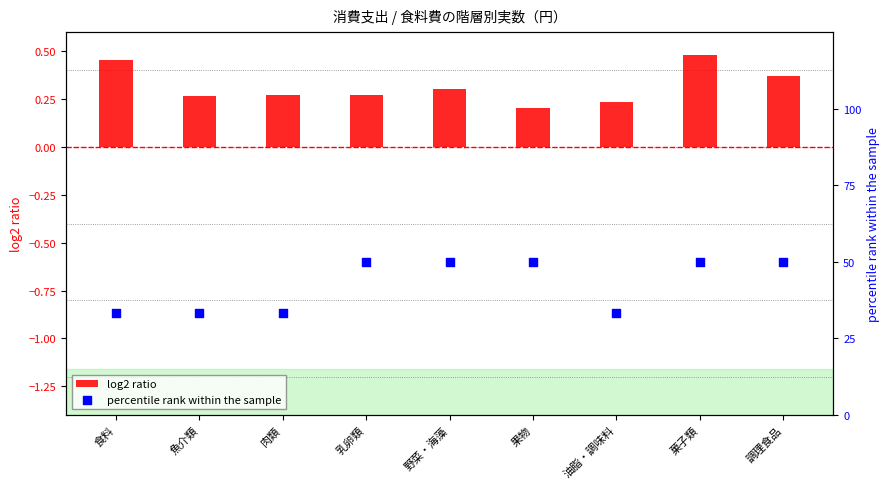

What is the total value across all series at 油脂・調味料?

33.6